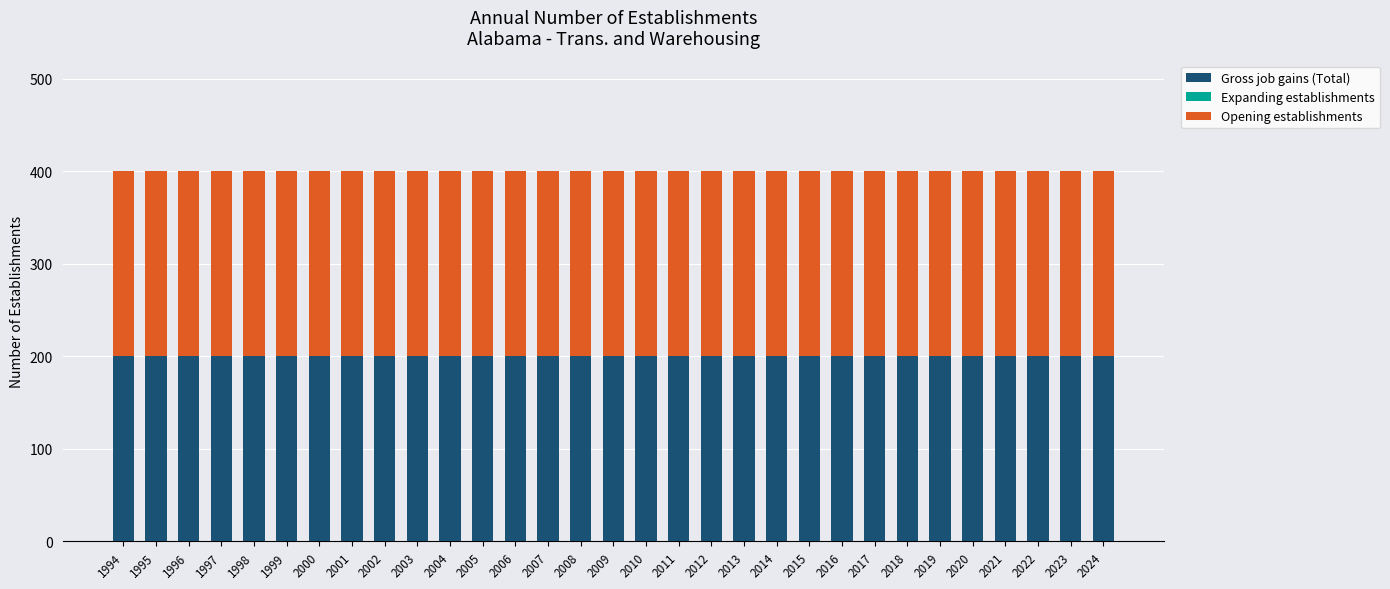

At which label is Expanding establishments closest to 0?

1994